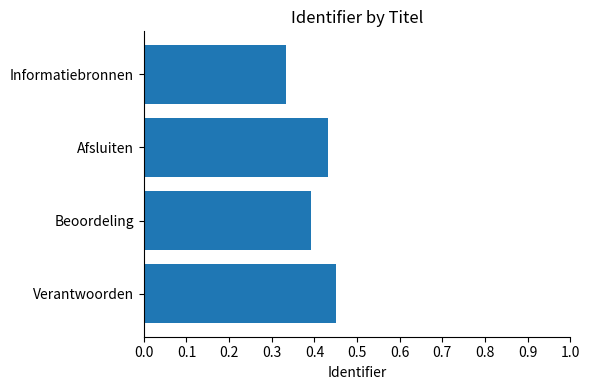

Are the bars grouped side by side (vs. stacked)?

No